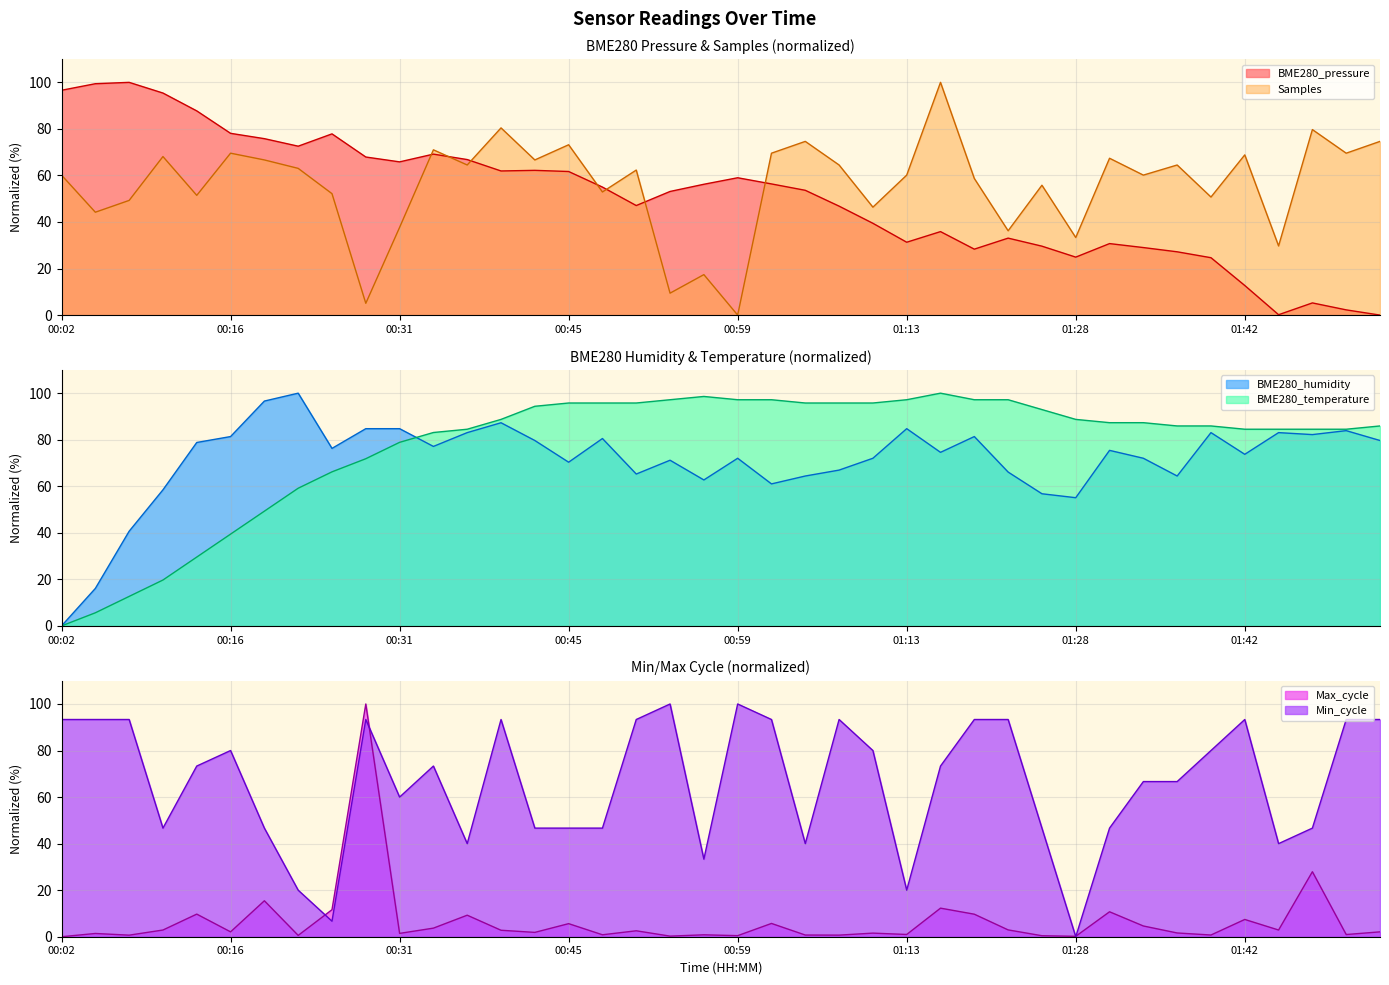

Where is the first local minimum for Samples?

00:05